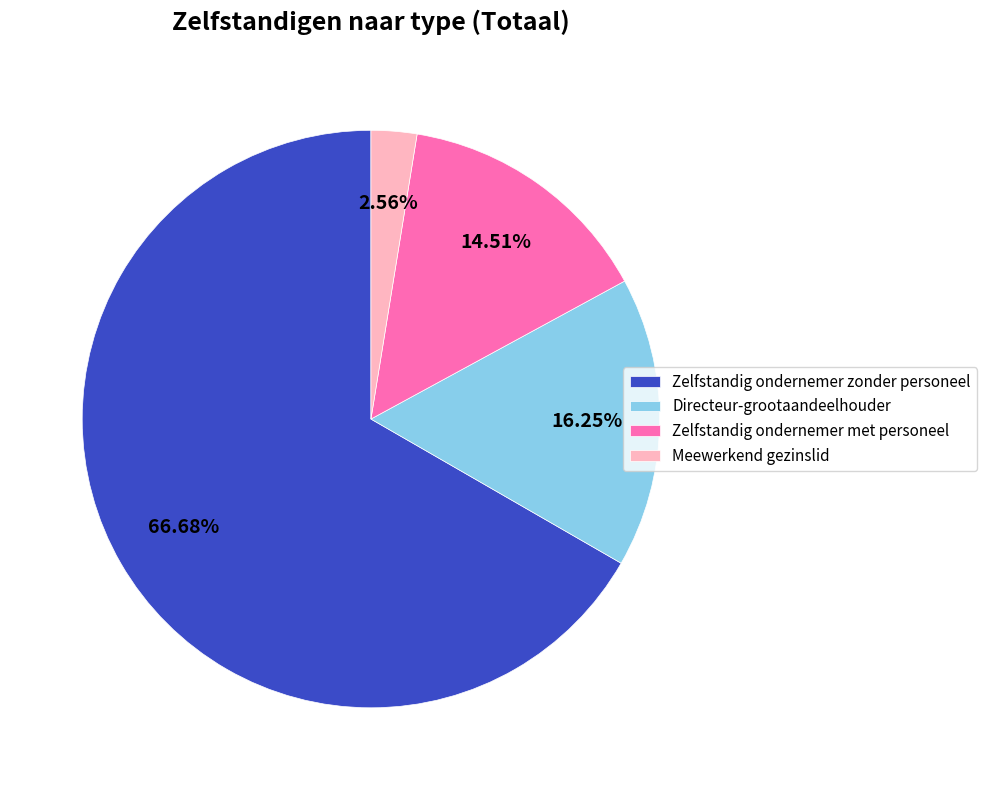

Count the number of slices in the pie.

4